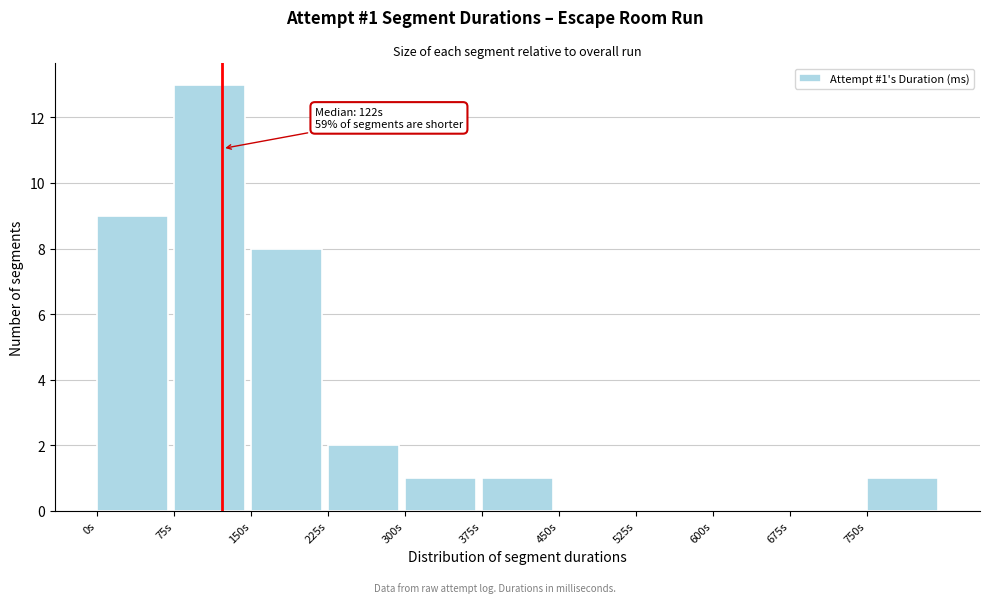

Reading left to right, list all the values displayed in this chart.

0s=9	75s=13	150s=8	225s=2	300s=1	375s=1	450s=0	525s=0	600s=0	675s=0	750s=1